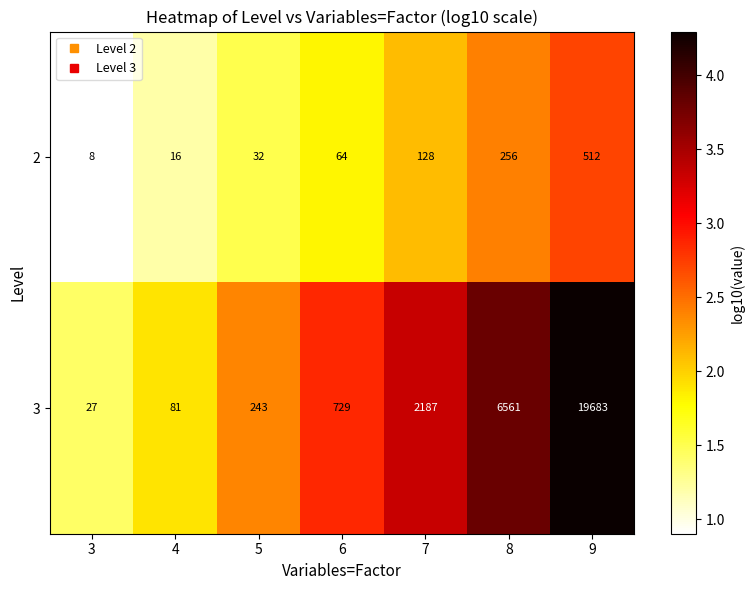

The 2 series shows 512 at 9. True or false?

True